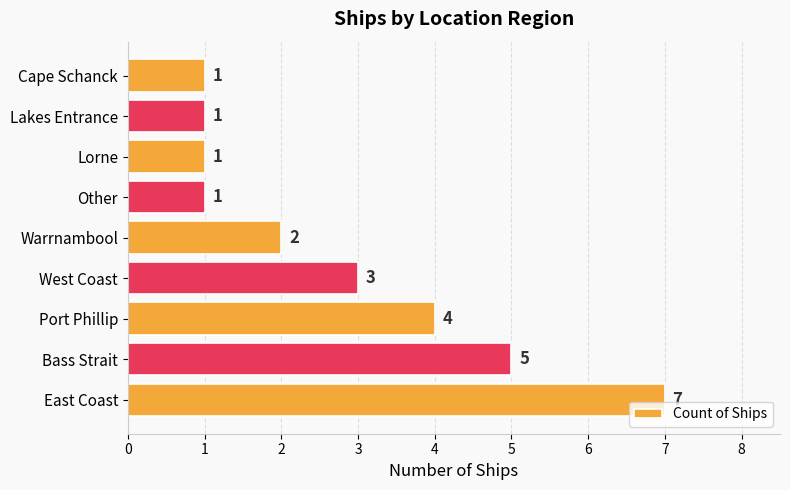

What is the difference between the second highest and minimum values?

4